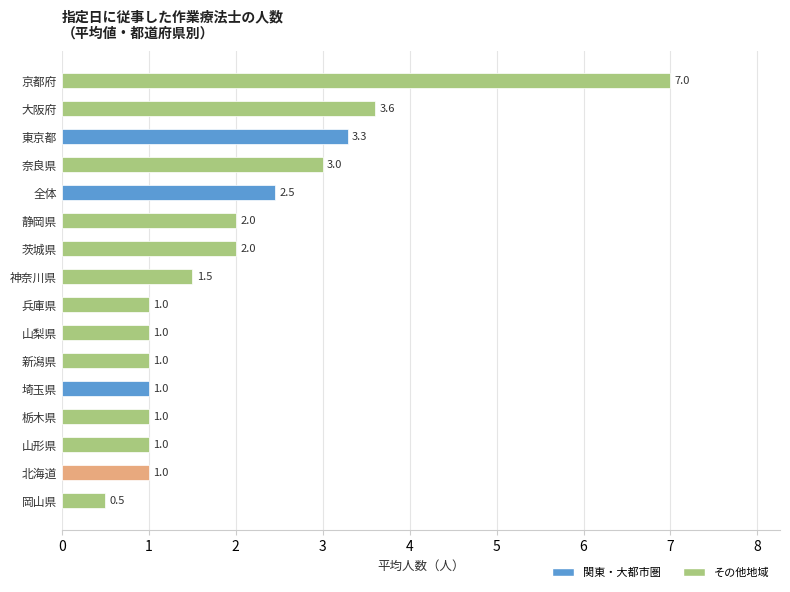

What is the difference between the second highest and second lowest values?

2.6